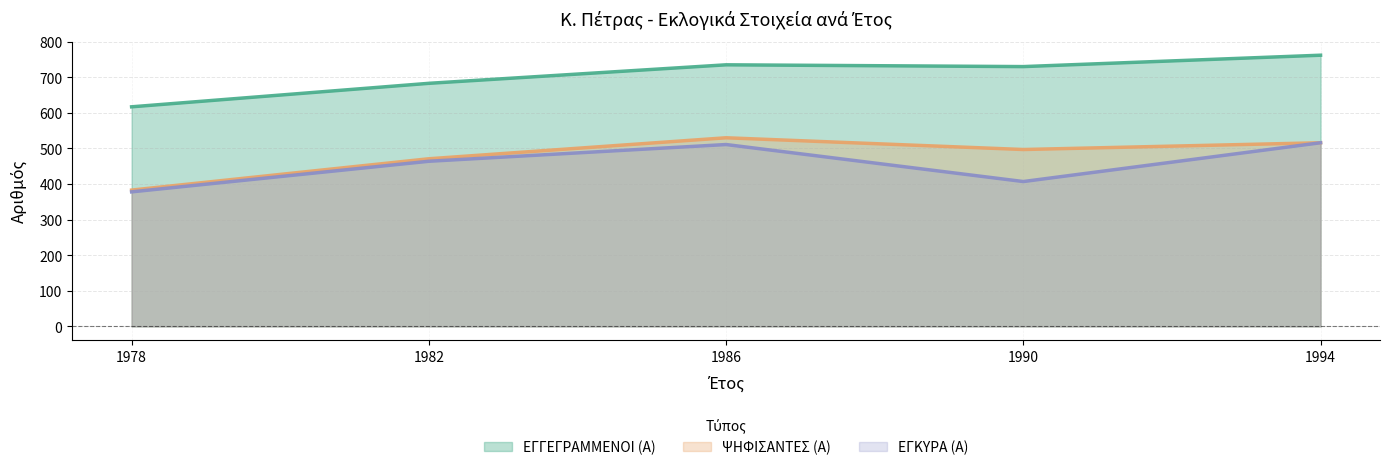

List the labels in order of ΕΓΓΕΓΡΑΜΜΕΝΟΙ (Α) value, largest first.

1994, 1986, 1990, 1982, 1978